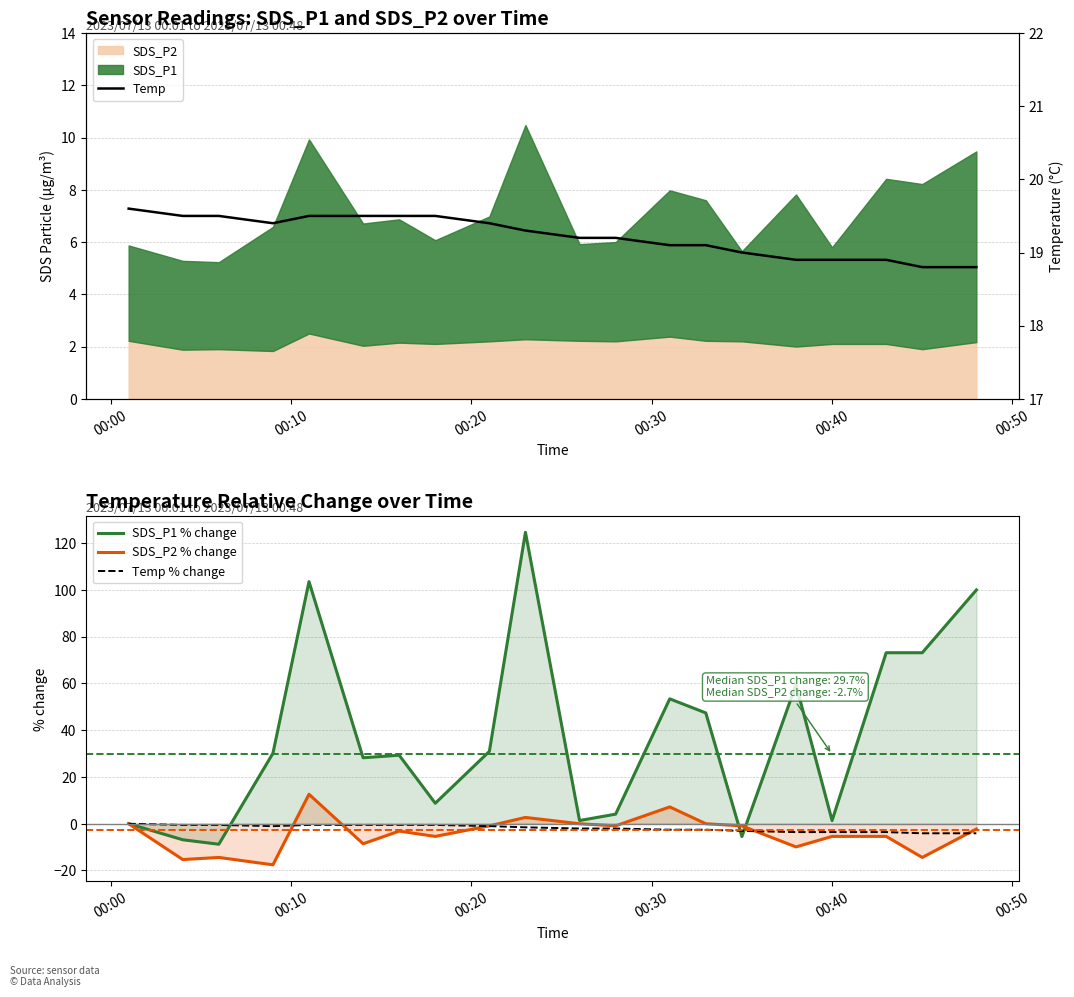

What is the average value of the Temp series?

19.2